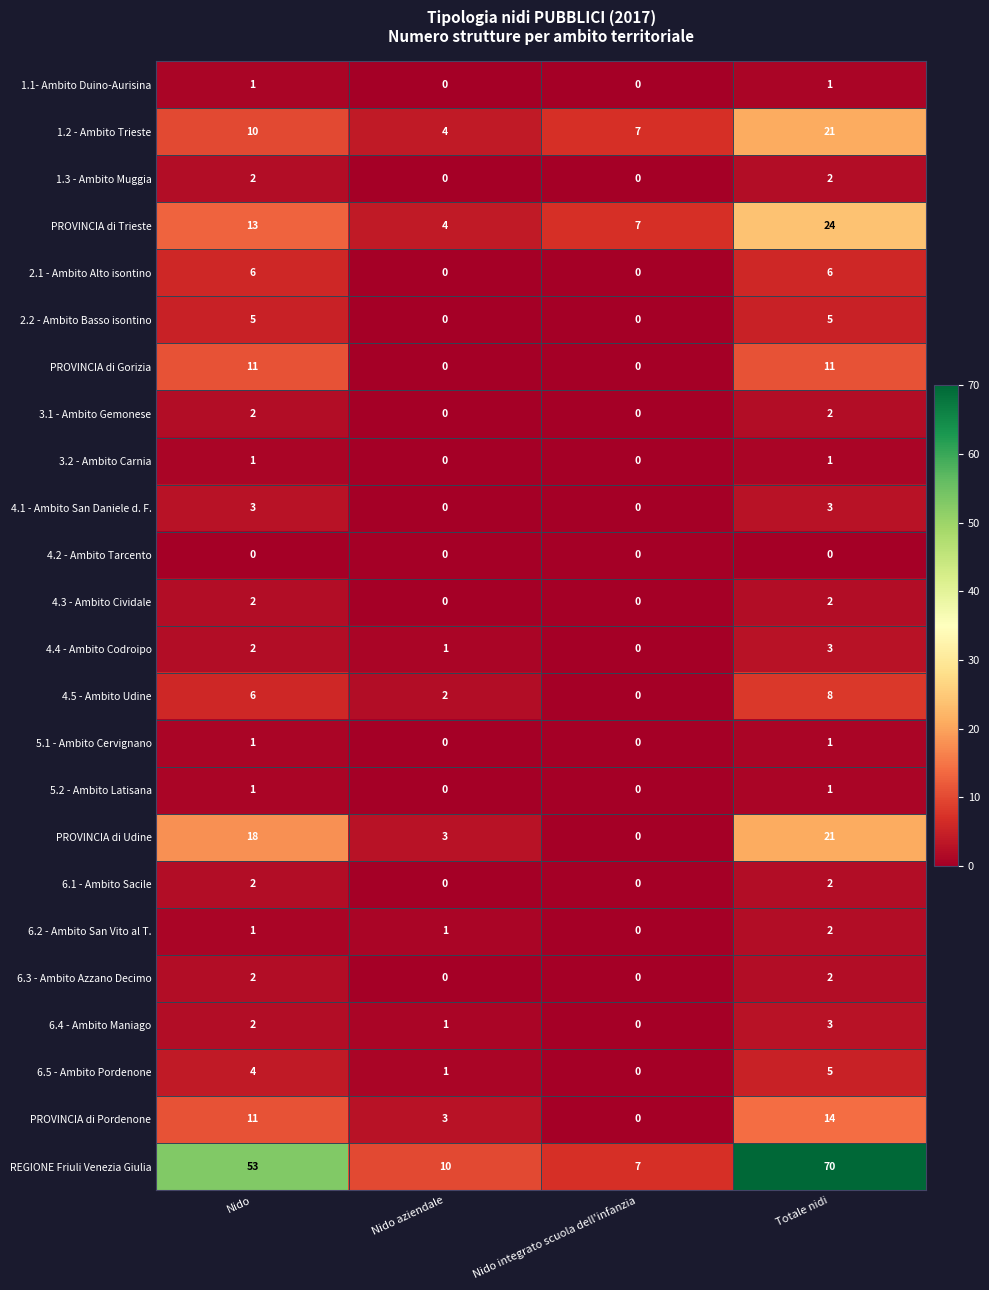

What is the average value of the 4.5 - Ambito Udine series?

4